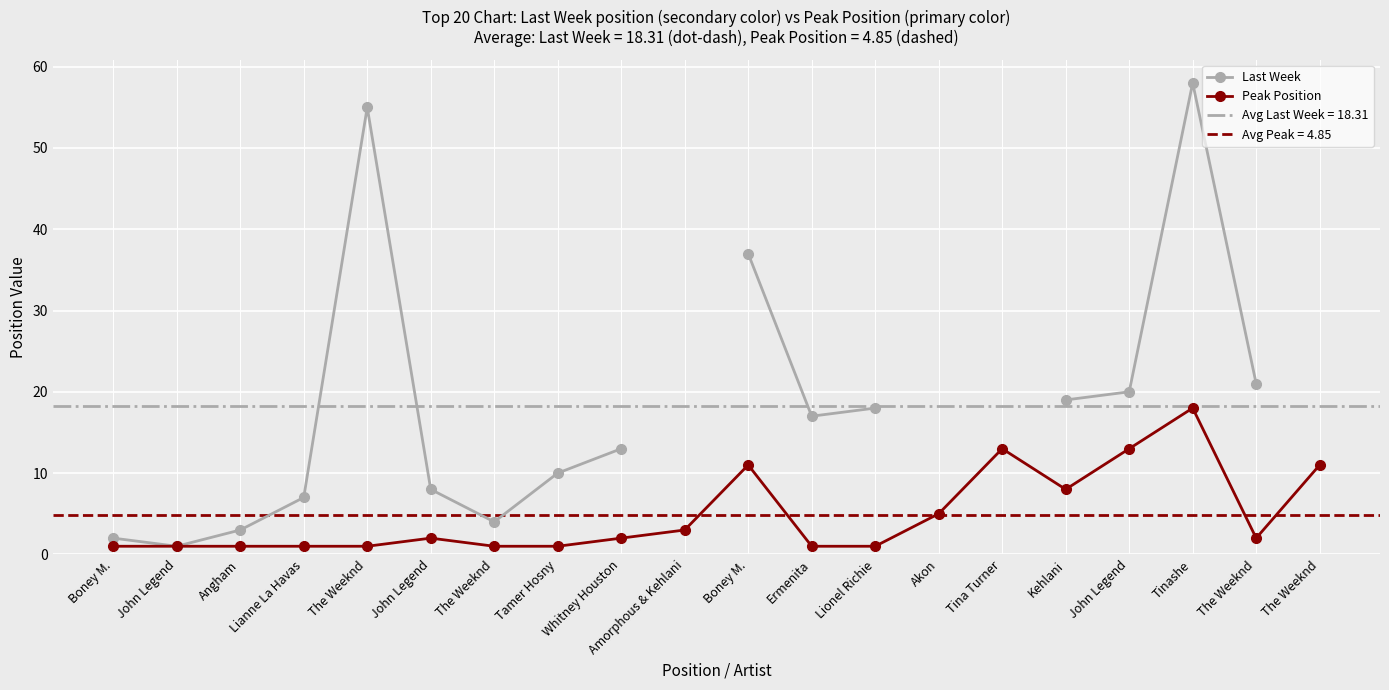

Which series changed the most between Tamer Hosny and Ermenita?

Last Week